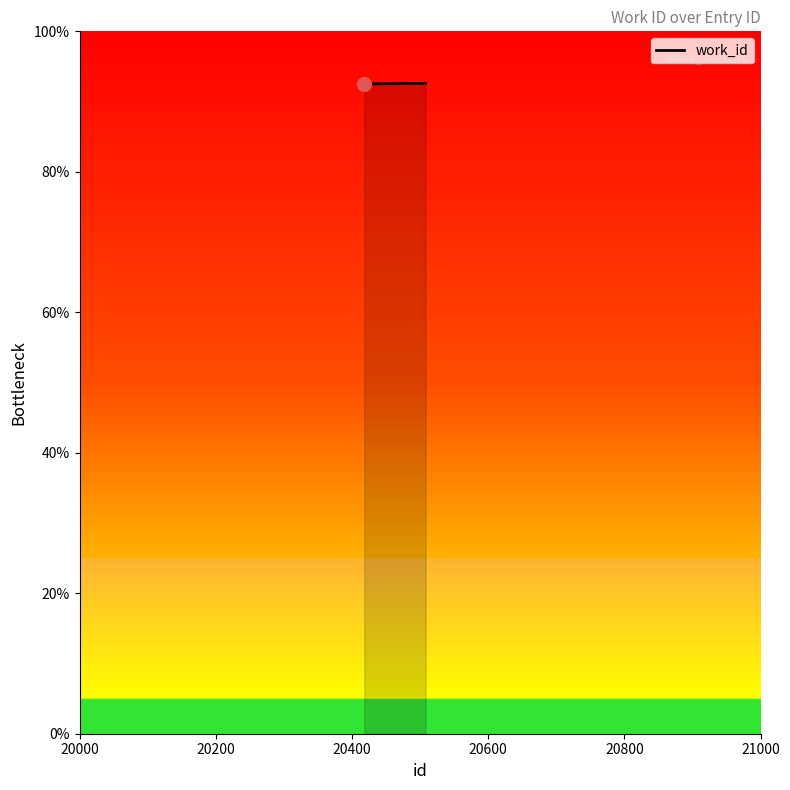

What is the greatest value displayed?

92.6